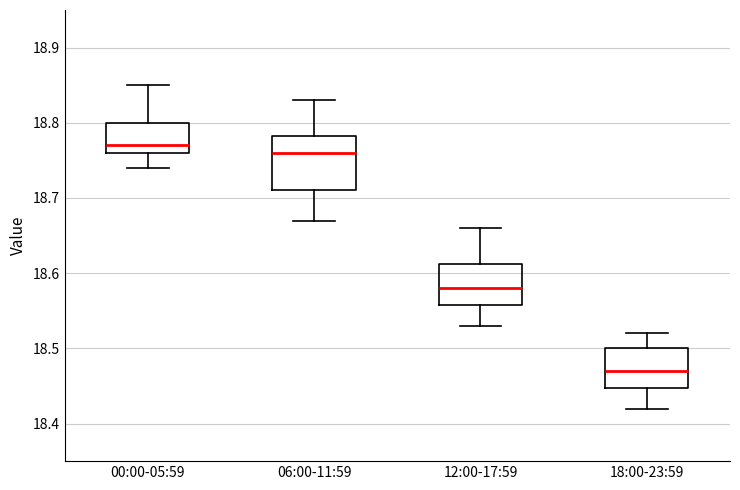

Where is the lower edge of the box for 06:00-11:59 on the y-axis? The values are not printed on the chart, so give them approximately, as read against the axis.

18.71